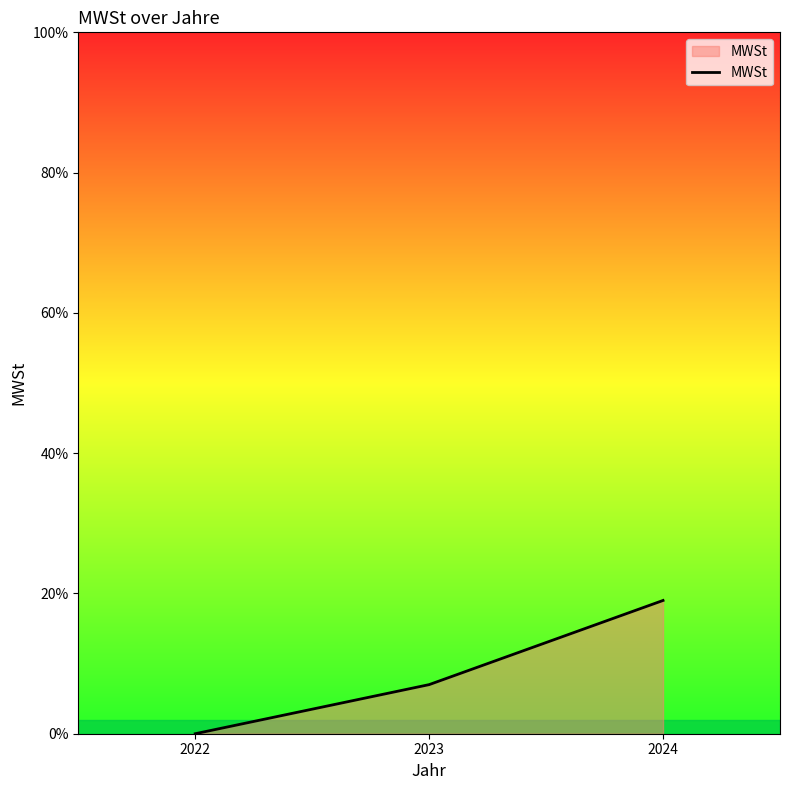

What is the change in value from 2022 to 2024?

+0.2